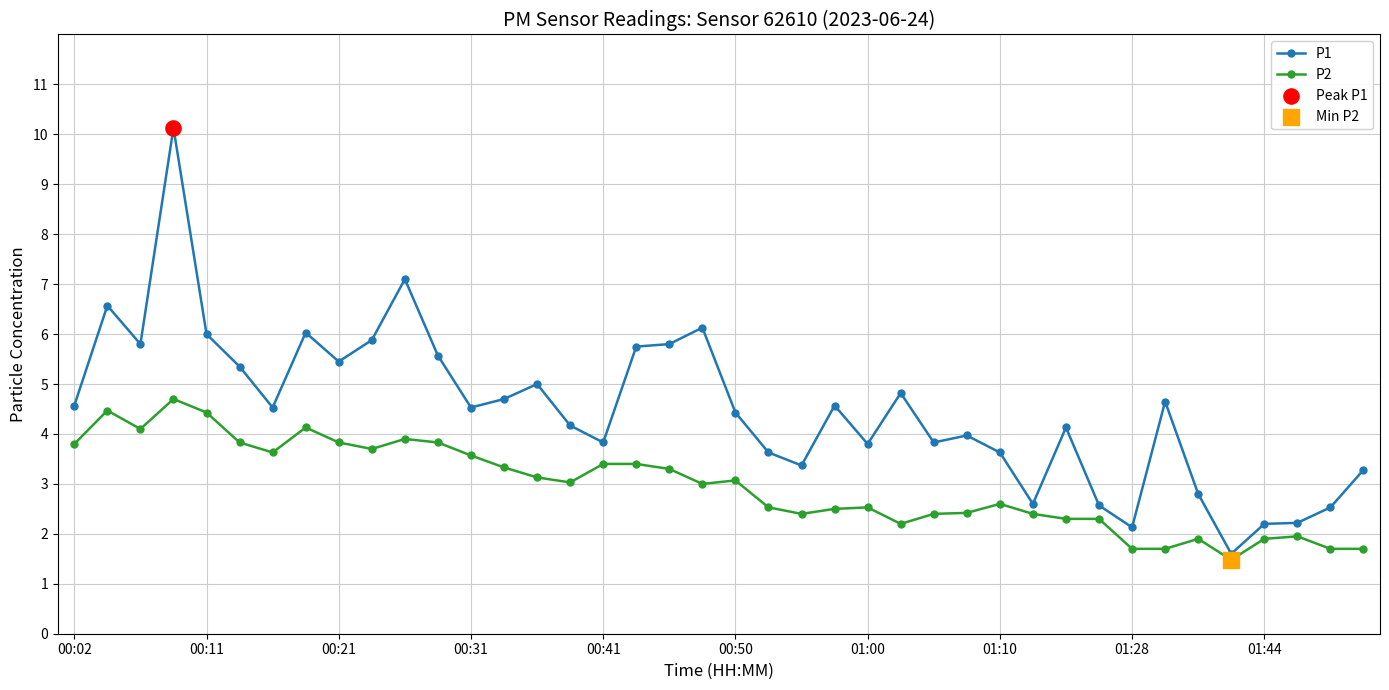

Which series has the widest spread of values?

P1